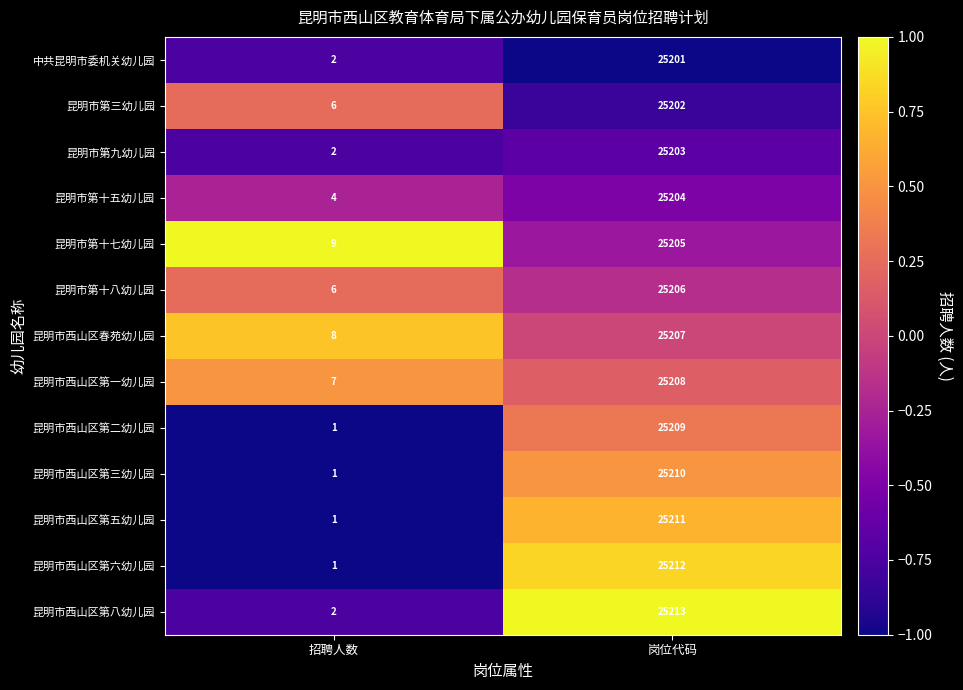

What is the difference between the highest and lowest values at 招聘人数?

8